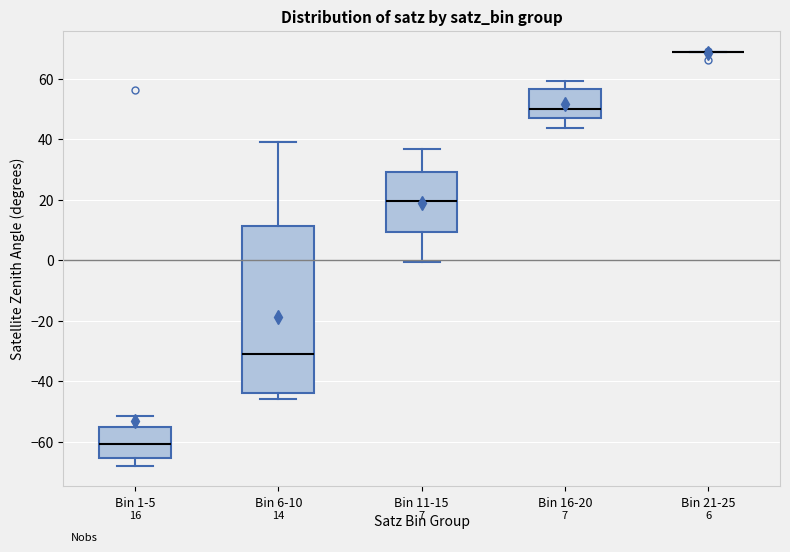

Which box is the tallest, from its lower edge to its upper edge?

Bin 6-10